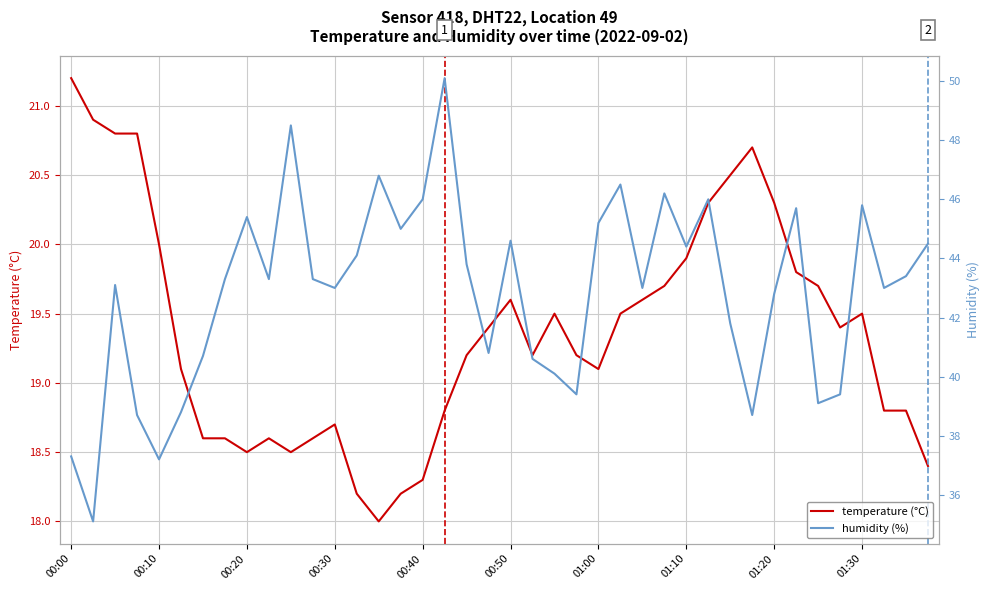

Between 15 and 19, which series saw the biggest shift?

humidity (%)